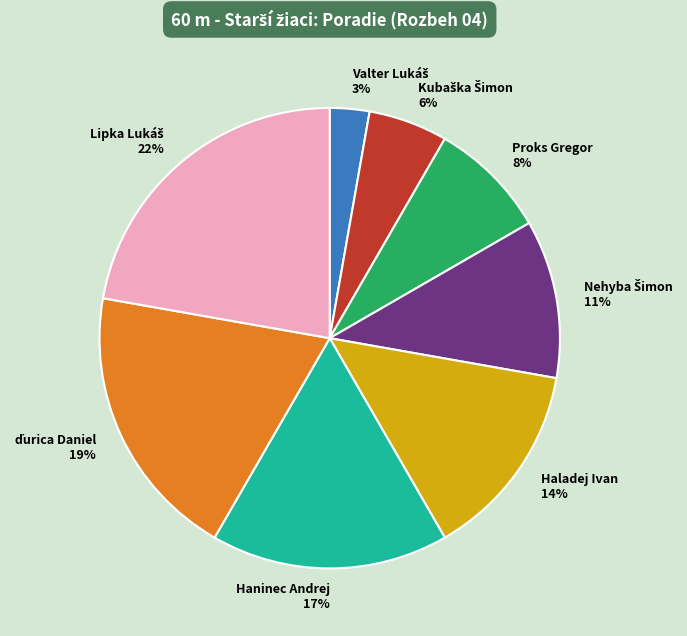

How many slices are in this pie chart?

8